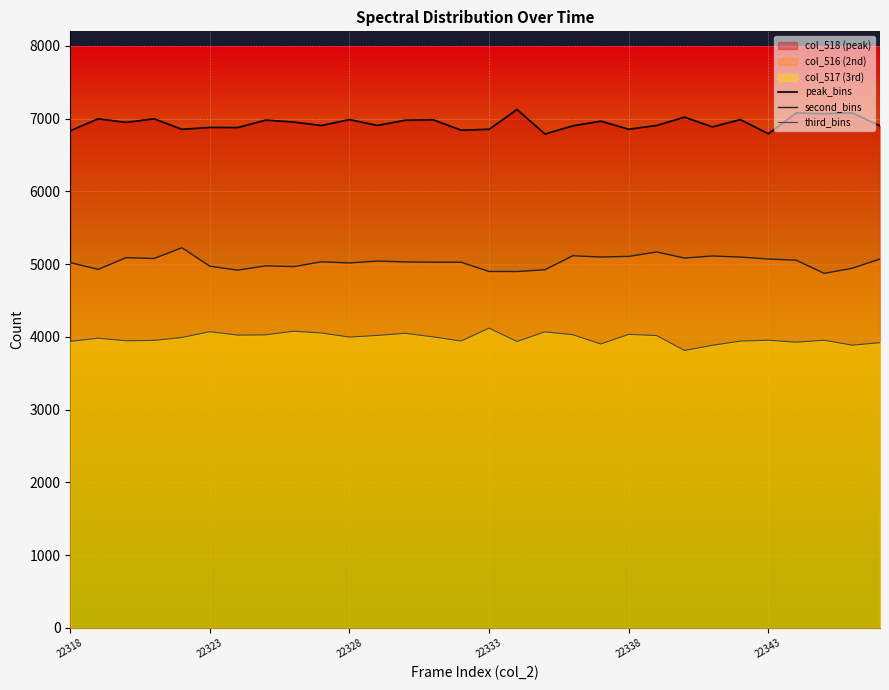

Which series has the largest range (max minus min)?

second_bins